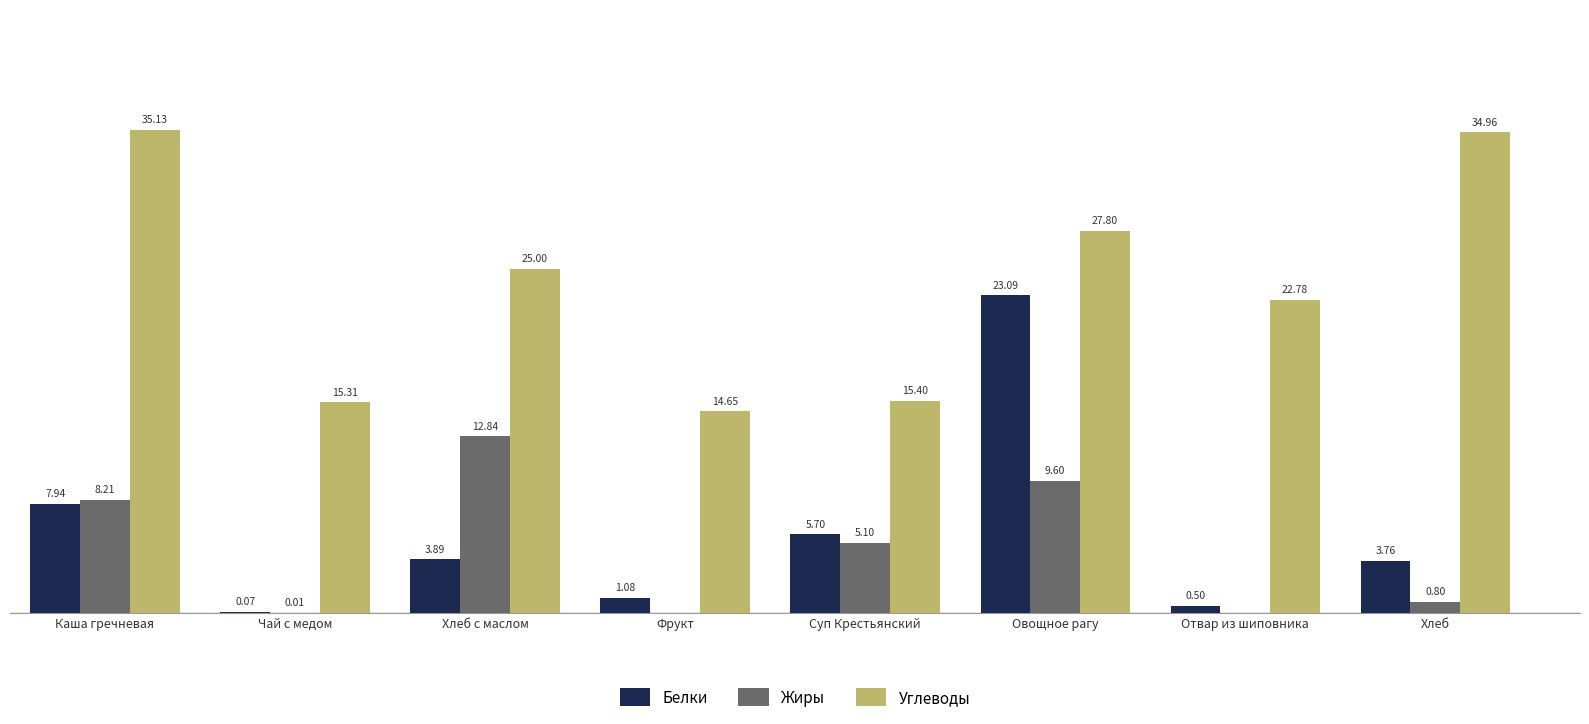

Which series has the largest total across all categories?

Углеводы